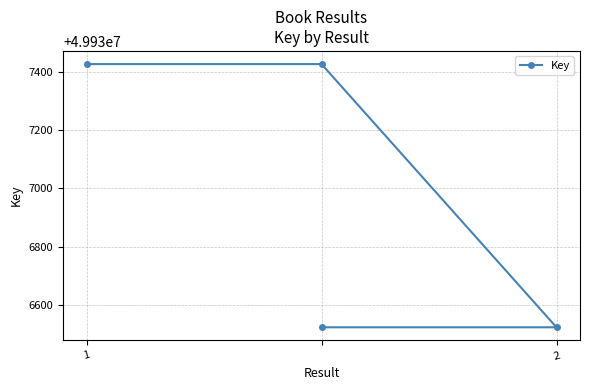

What is the difference between the maximum and minimum values?

903